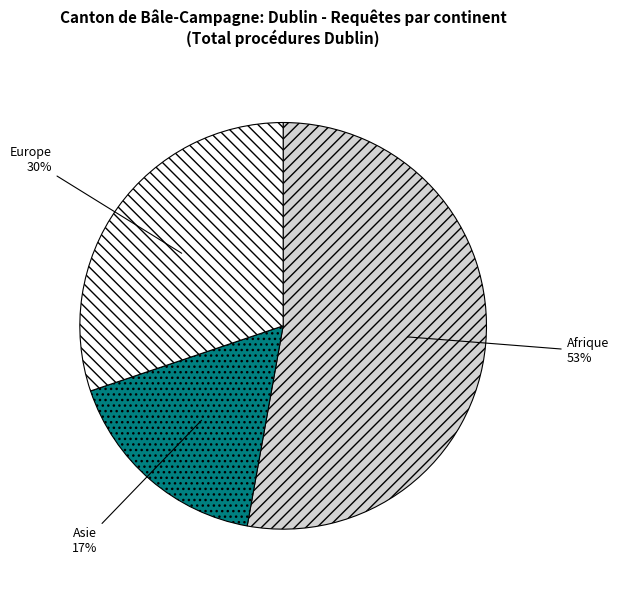

Is the sum of Asie and Europe greater than half?

No